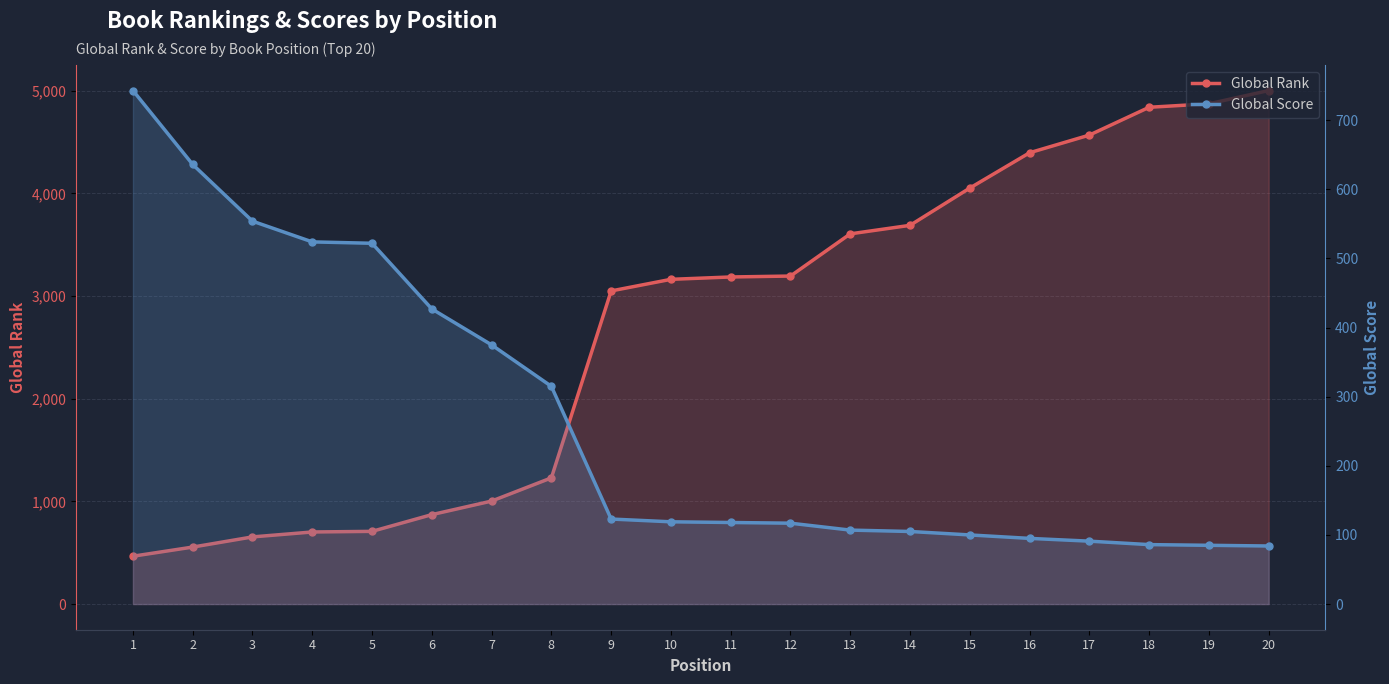

Reading left to right, transcribe all the data shown in this chart.

Global Rank: 1=466	2=555	3=654	4=702	5=708	6=871	7=1003	8=1229	9=3050	10=3163	11=3186	12=3195	13=3606	14=3689	15=4052	16=4396	17=4568	18=4839	19=4873	20=5002
Global Score: 1=743	2=636	3=554	4=524	5=522	6=427	7=375	8=315	9=123	10=119	11=118	12=117	13=107	14=105	15=100	16=95	17=91	18=86	19=85	20=84